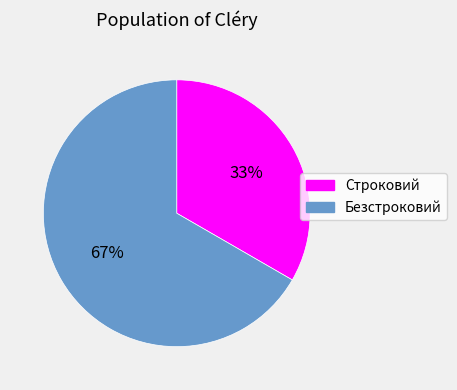

True or false: Строковий accounts for 33% of the total.

True